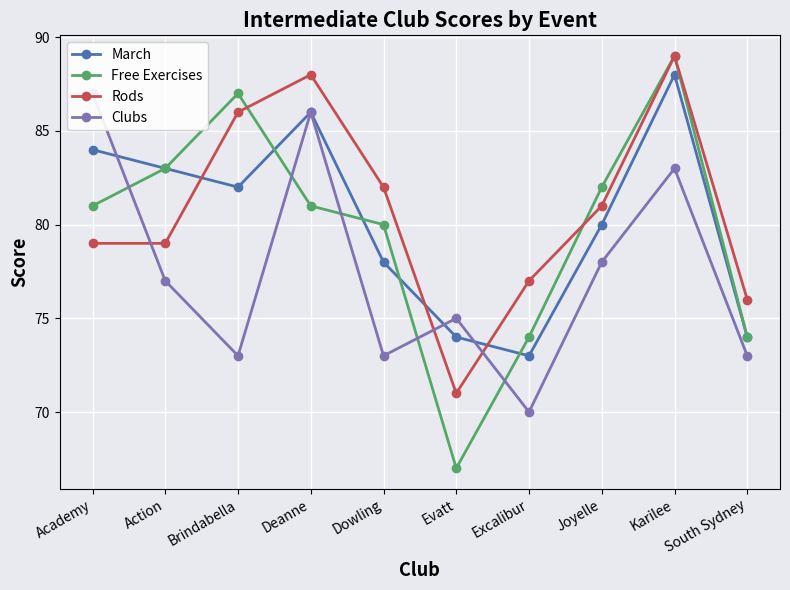

What is the total value across all series at Dowling?

313